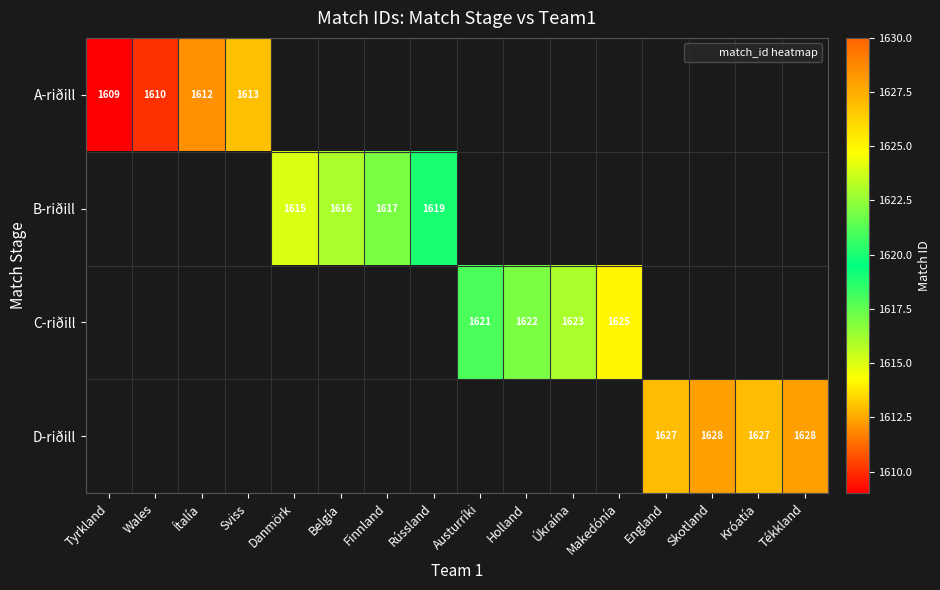

Which series has the largest range (max minus min)?

A-riðill